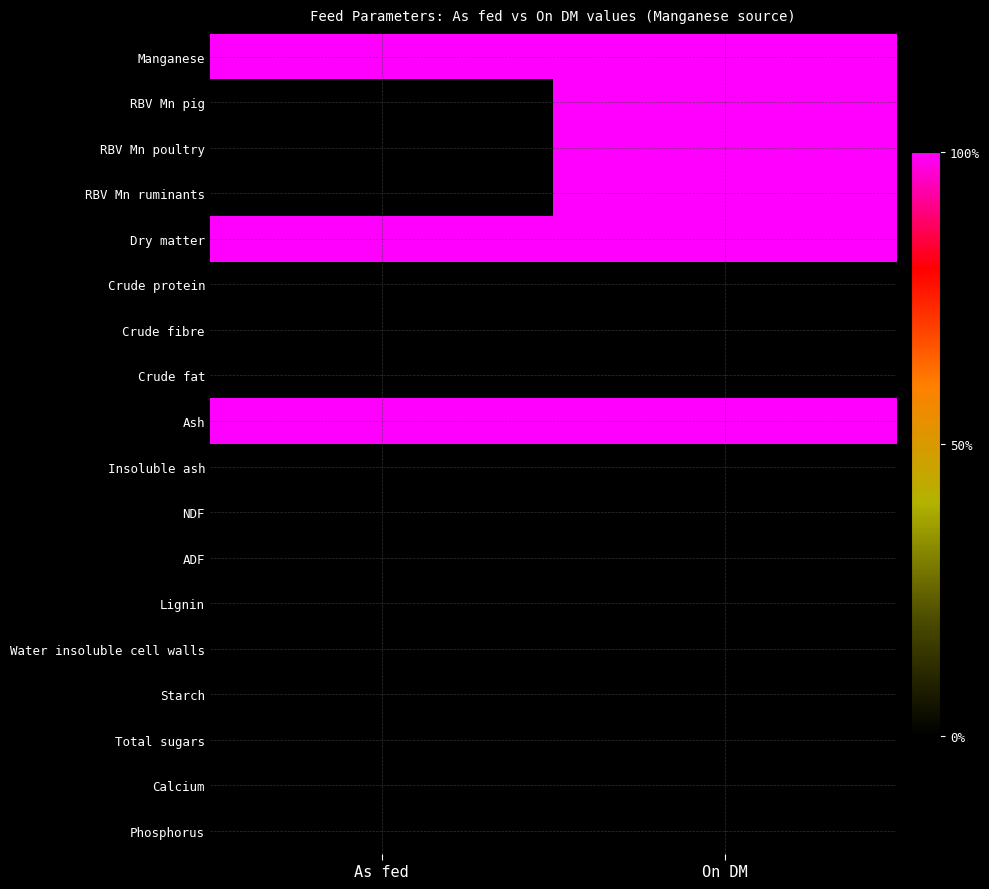

Reading left to right, list all the values displayed in this chart.

Manganese: As fed=1.0	On DM=1.0
RBV Mn pig: As fed=0.0	On DM=1.0
RBV Mn poultry: As fed=0.0	On DM=1.0
RBV Mn ruminants: As fed=0.0	On DM=1.0
Dry matter: As fed=1.0	On DM=1.0
Crude protein: As fed=0.0	On DM=0.0
Crude fibre: As fed=0.0	On DM=0.0
Crude fat: As fed=0.0	On DM=0.0
Ash: As fed=1.0	On DM=1.0
Insoluble ash: As fed=0.0	On DM=0.0
NDF: As fed=0.0	On DM=0.0
ADF: As fed=0.0	On DM=0.0
Lignin: As fed=0.0	On DM=0.0
Water insoluble cell walls: As fed=0.0	On DM=0.0
Starch: As fed=0.0	On DM=0.0
Total sugars: As fed=0.0	On DM=0.0
Calcium: As fed=0.0	On DM=0.0
Phosphorus: As fed=0.0	On DM=0.0